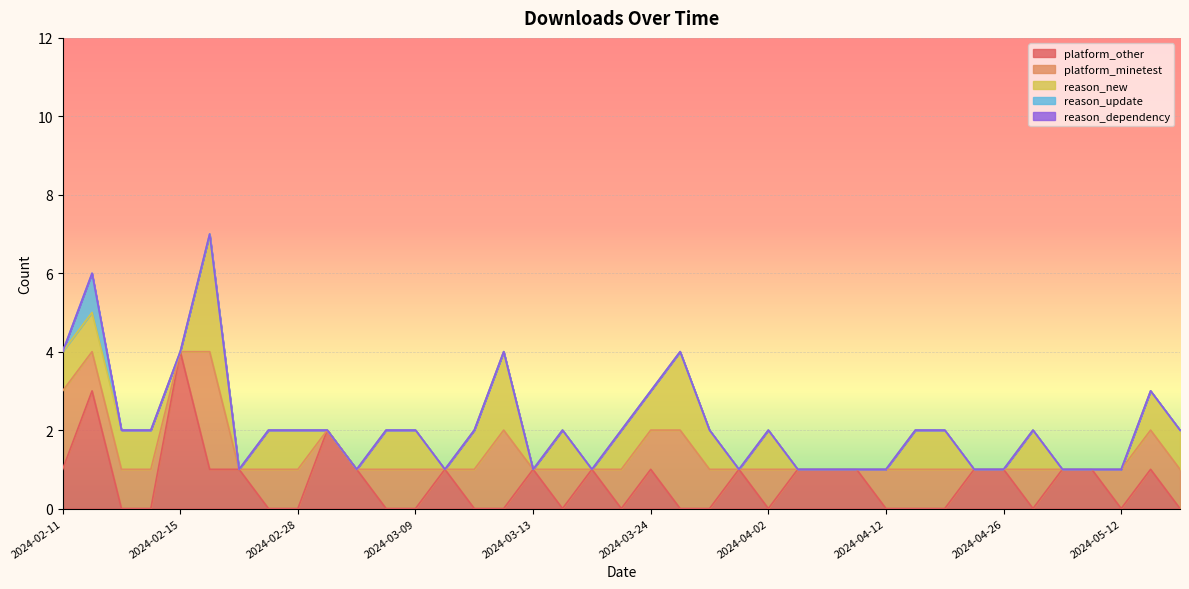

Does the chart display data point markers on the line(s)?

No